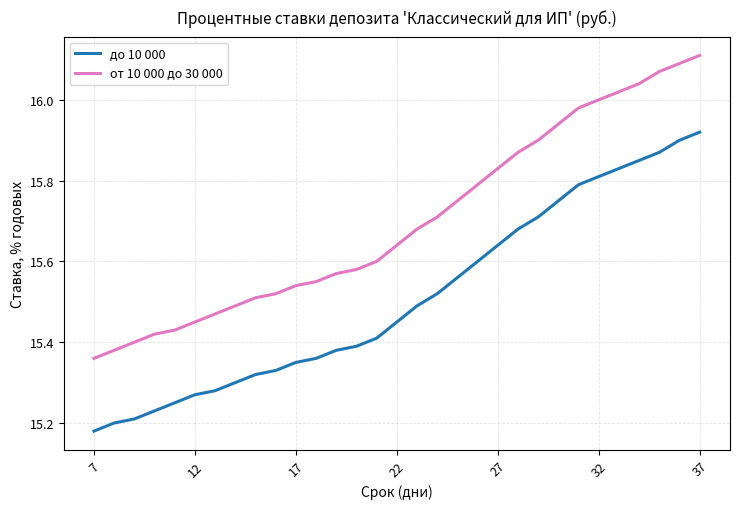

True or false: до 10 000 and от 10 000 до 30 000 cross at least once.

False